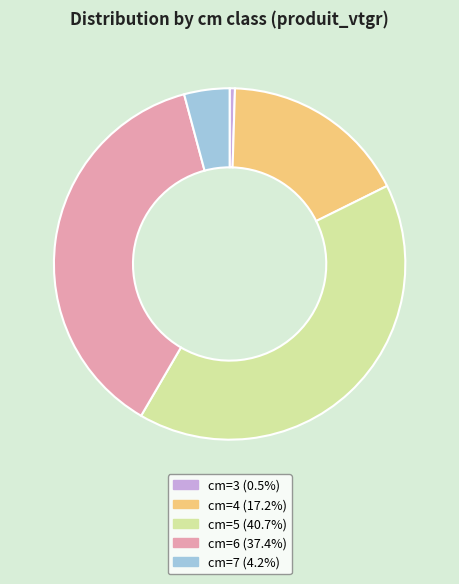

Rank the categories by value from highest to lowest.

cm=5, cm=6, cm=4, cm=7, cm=3